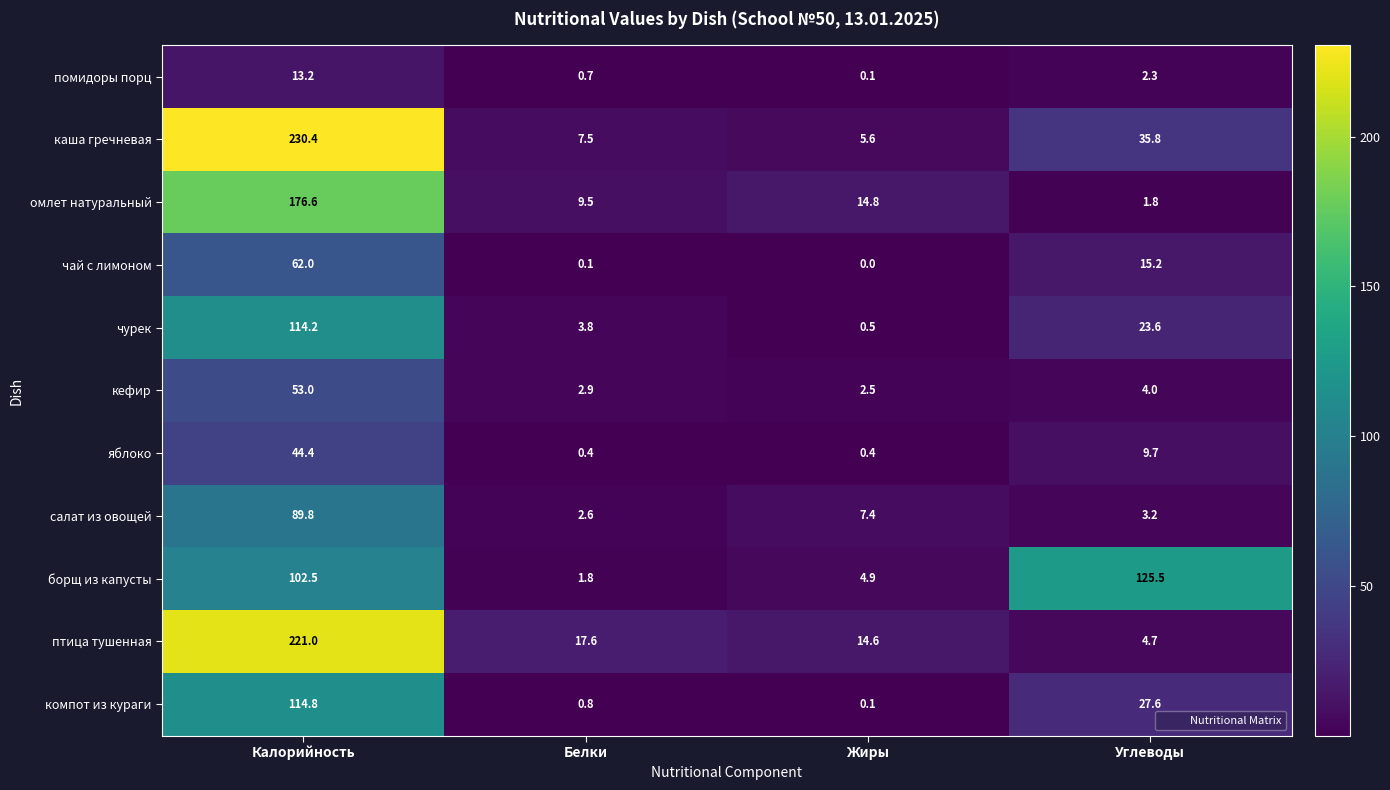

What is the difference between the помидоры порц values at Углеводы and Белки?

1.6